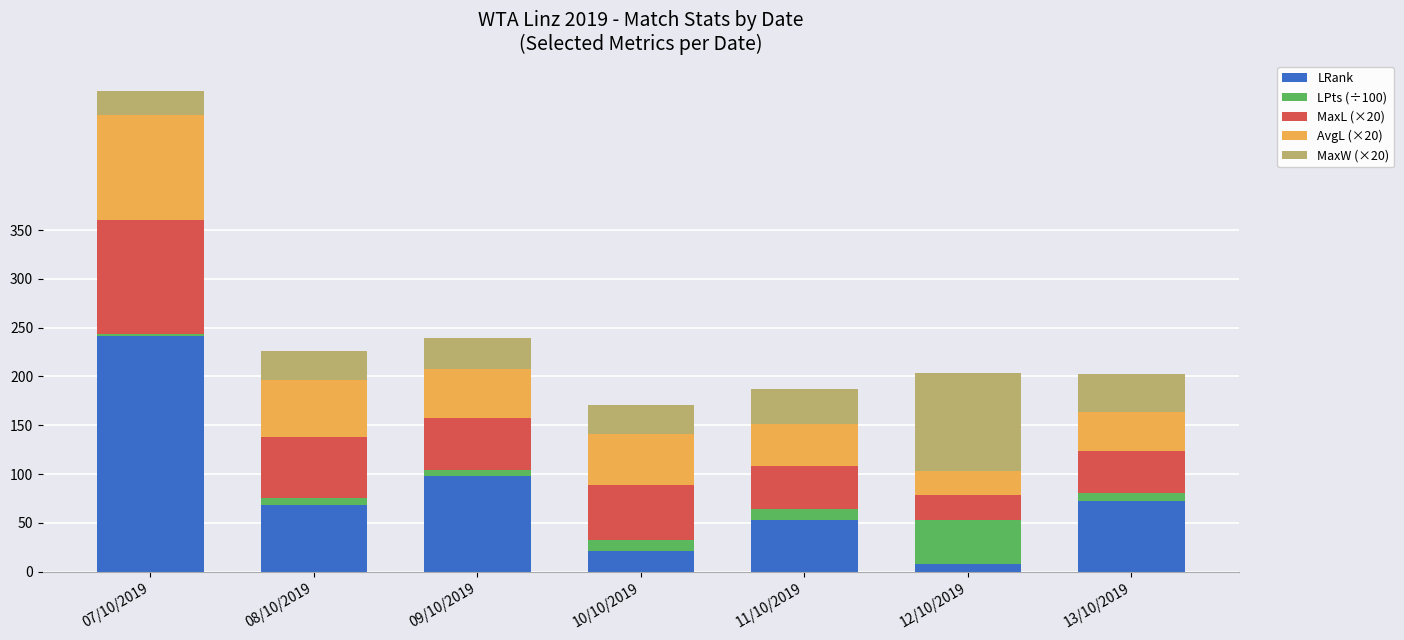

Which category has the lowest value in the LRank series?

12/10/2019